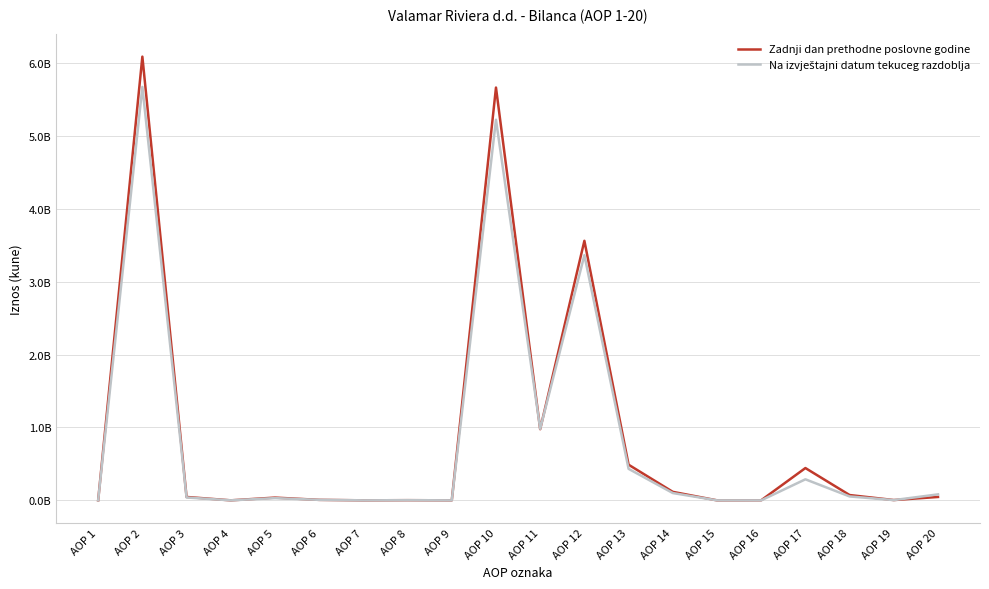

After their last crossing, which series has the higher values: Na izvještajni datum tekuceg razdoblja or Zadnji dan prethodne poslovne godine?

Na izvještajni datum tekuceg razdoblja